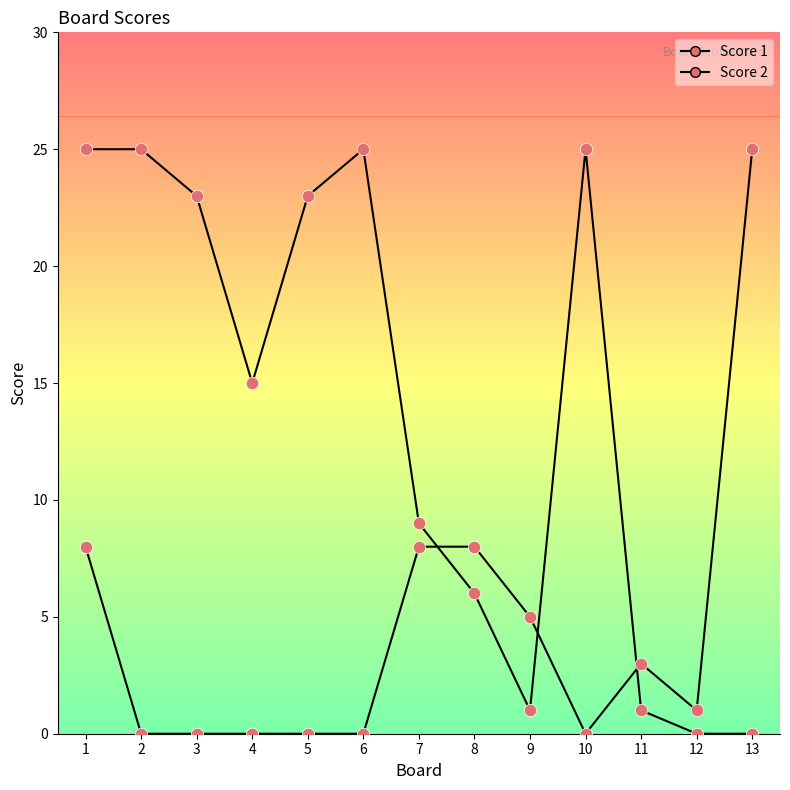

At how many categories does at least one series exceed 0?

13